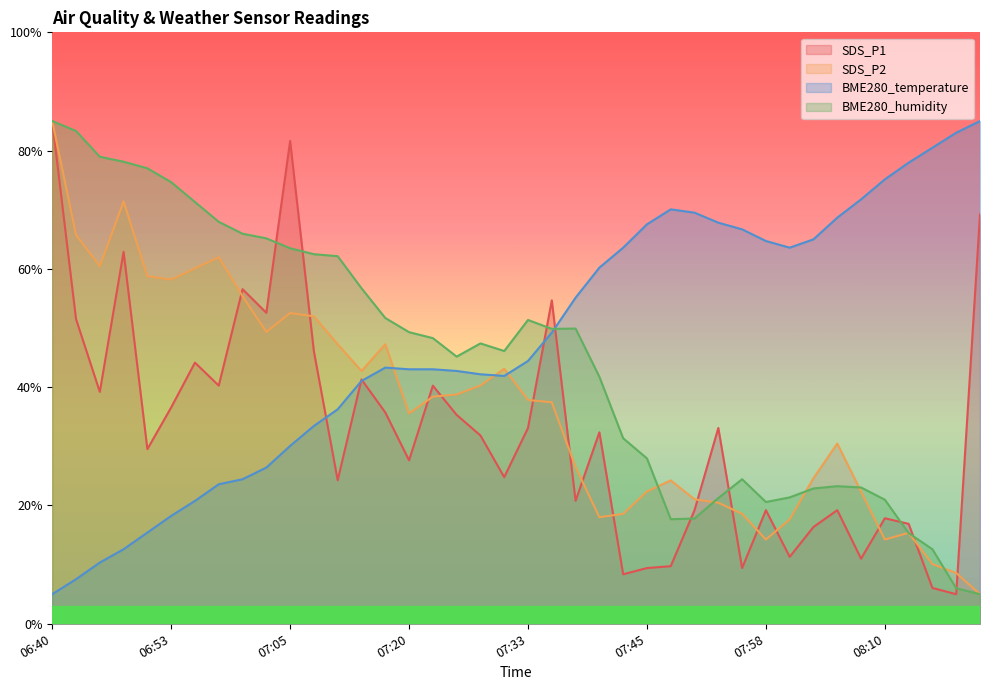

How many values in the SDS_P2 series are below 37?

19